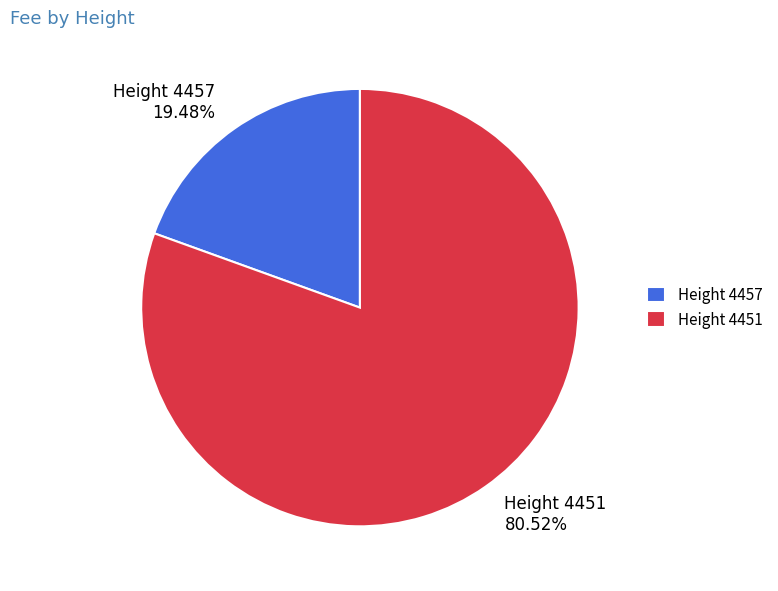

Which has a higher value, Height 4457 or Height 4451?

Height 4451